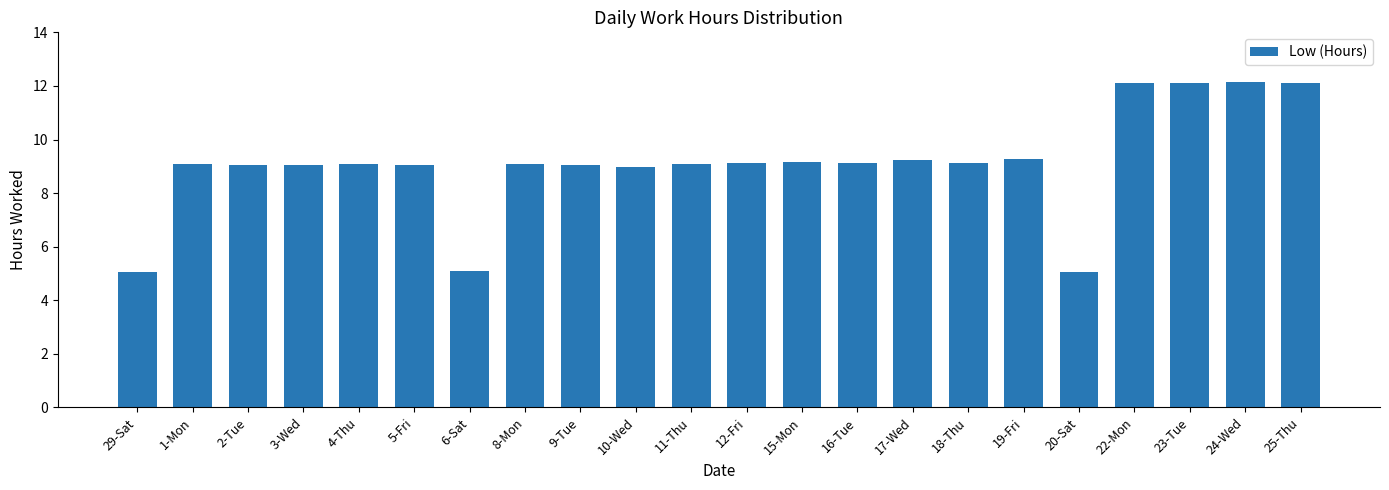

Which has a higher value, 22-Mon or 17-Wed?

22-Mon